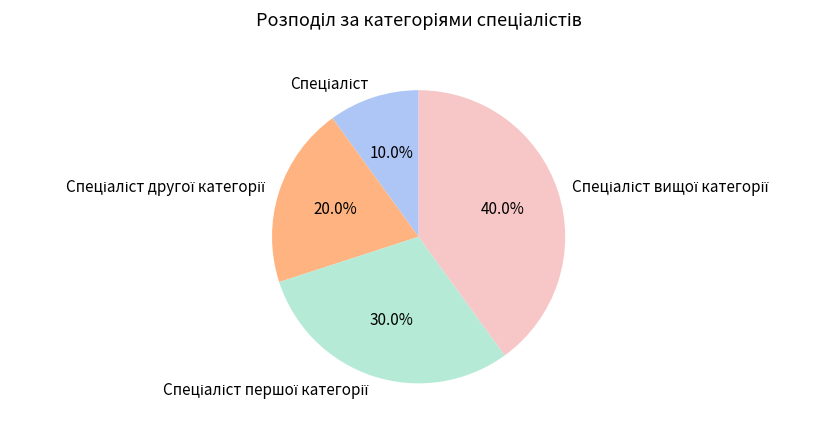

Does any single category account for the majority?

No